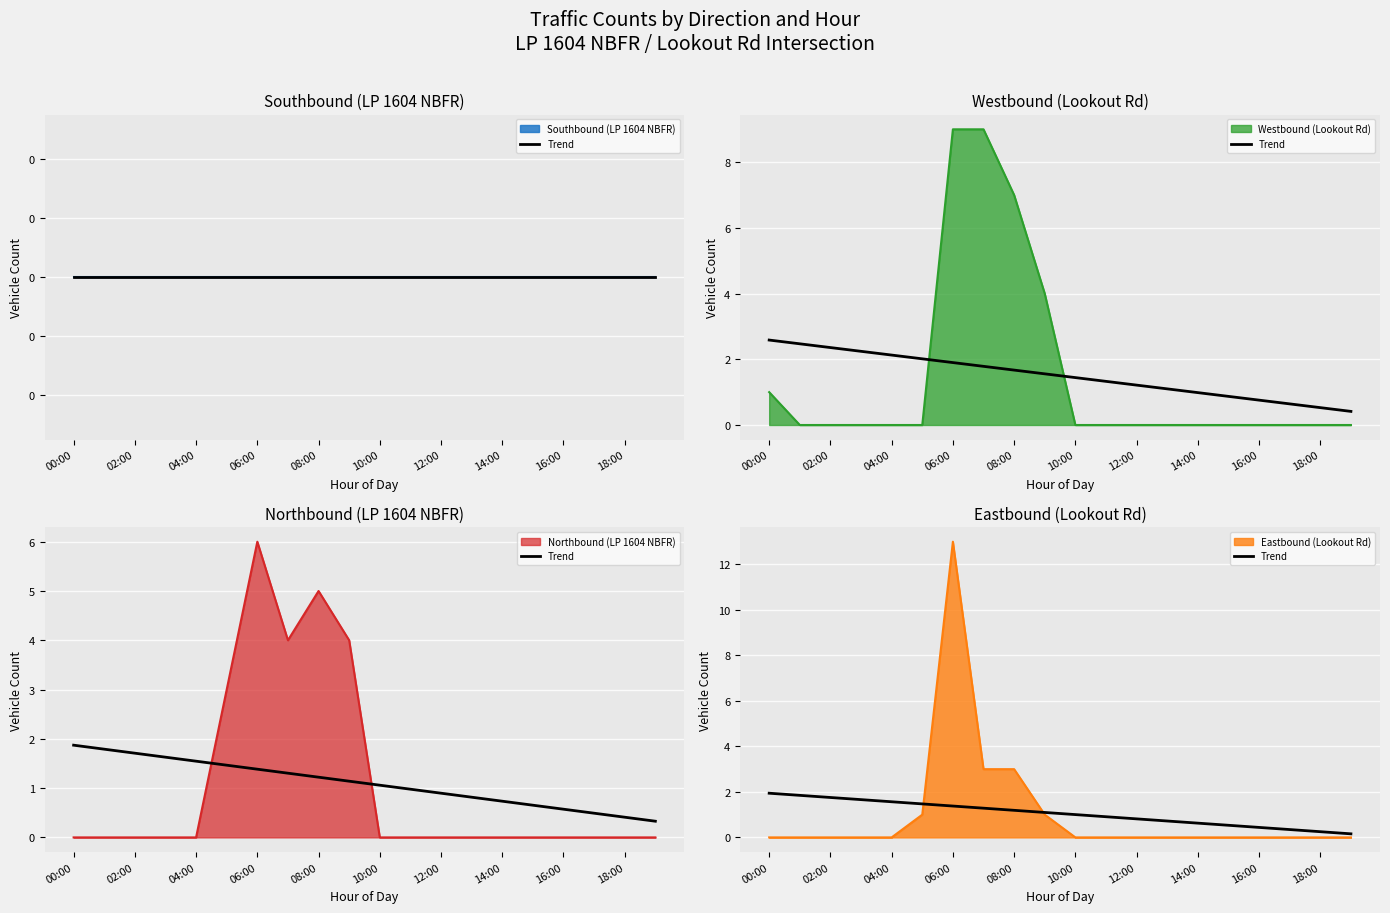

Between 18:00 and 14, which is larger?

18:00